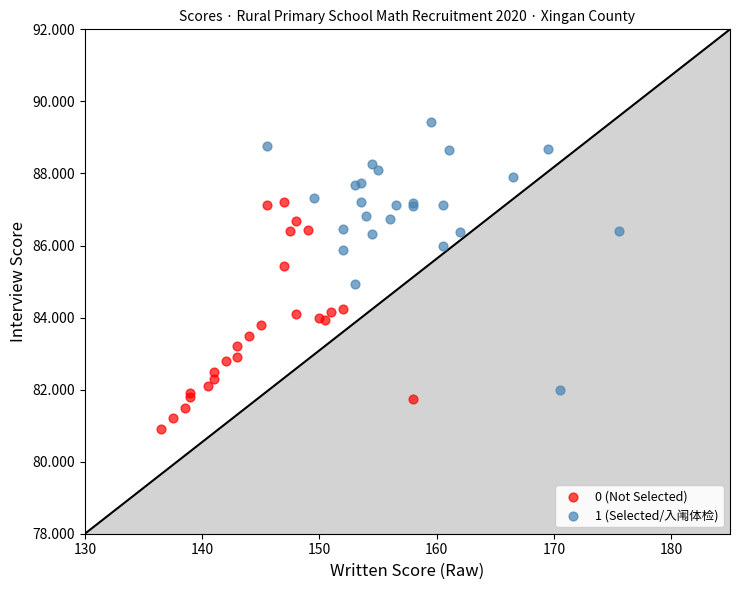

What are all the series names shown in the legend?

0 (Not Selected), 1 (Selected/入闱体检)